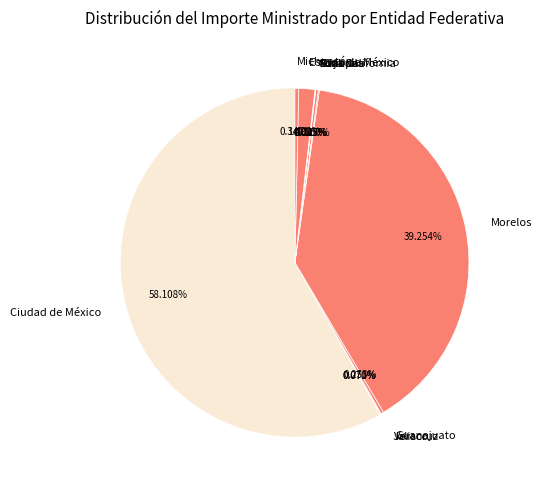

Which slice is the largest?

Ciudad de México